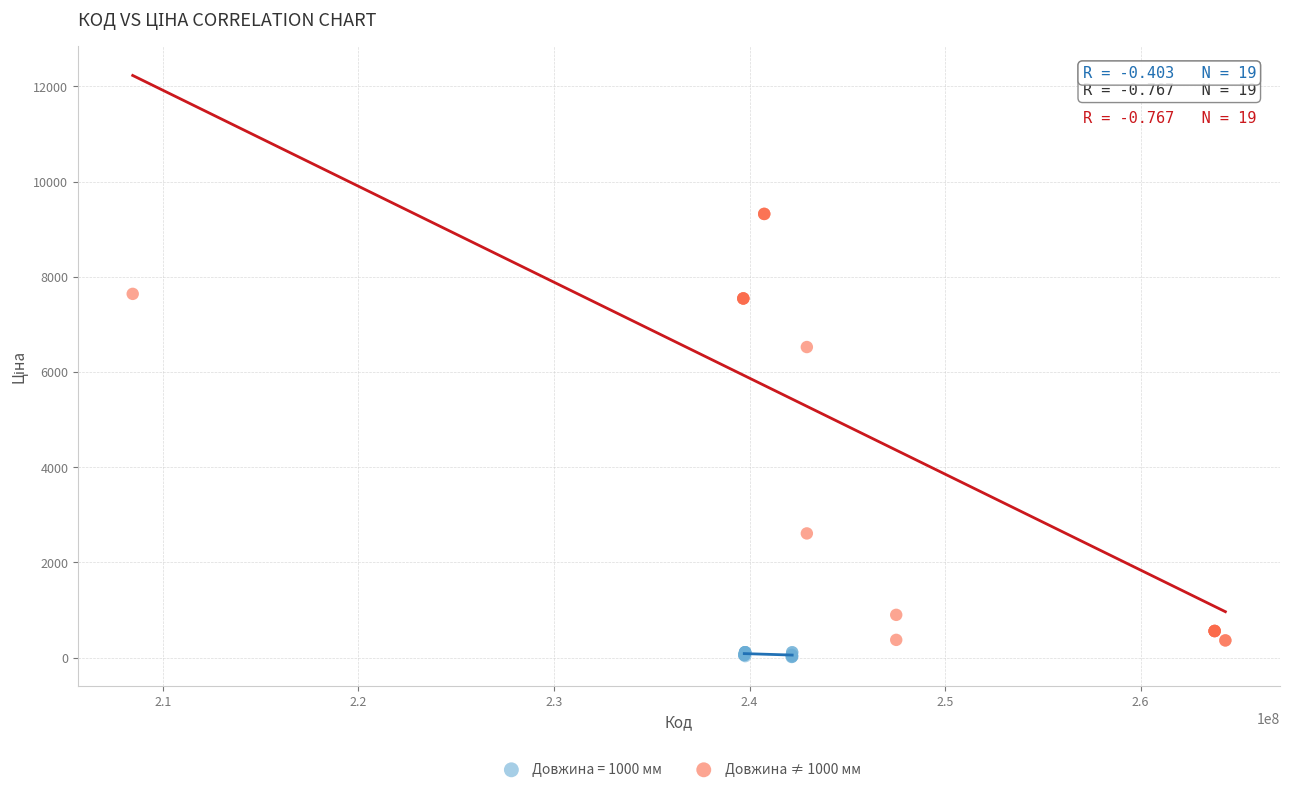

Which series contains the highest Y value?

Довжина ≠ 1000 мм